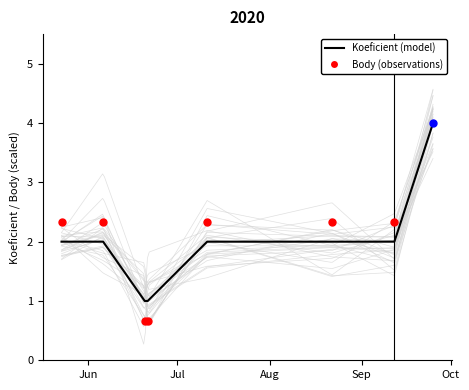

Approximately how many times larger is the value at 2020-08-22 compared to 2020-09-25?

0.5